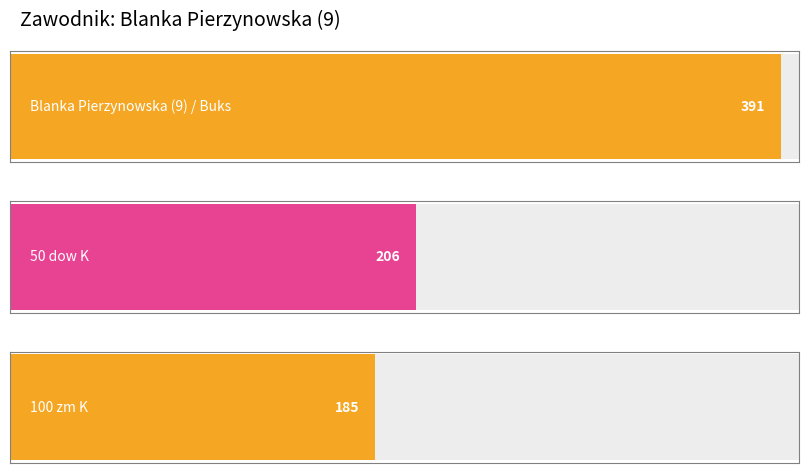

What is the change in value from 50 dow K to 100 zm K?

-21